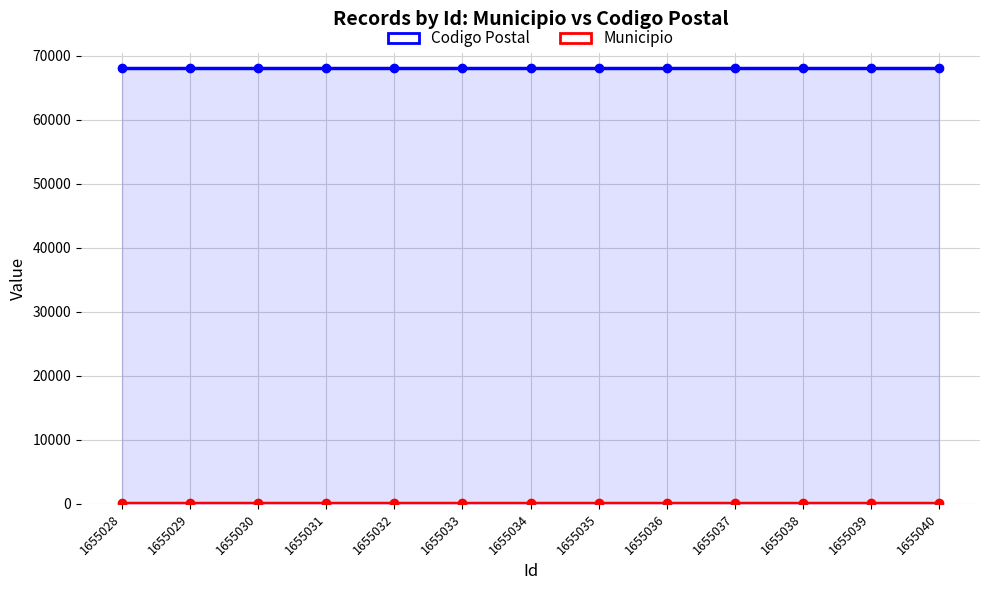

How many lines are shown in the chart?

2